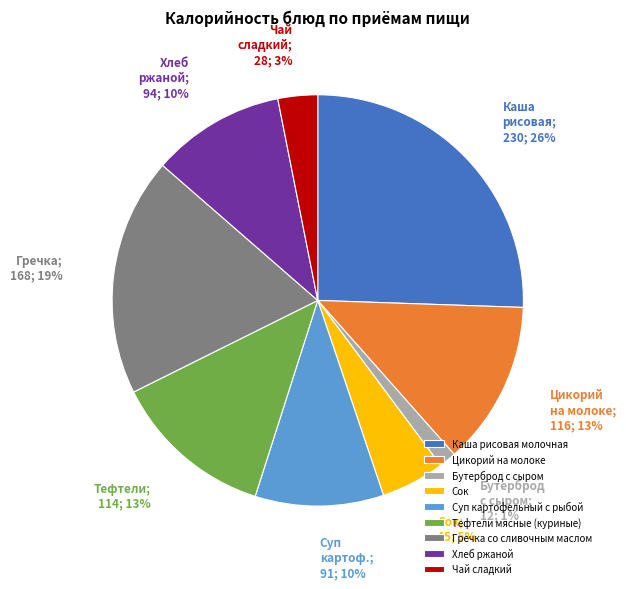

Is there a majority slice in this chart?

No